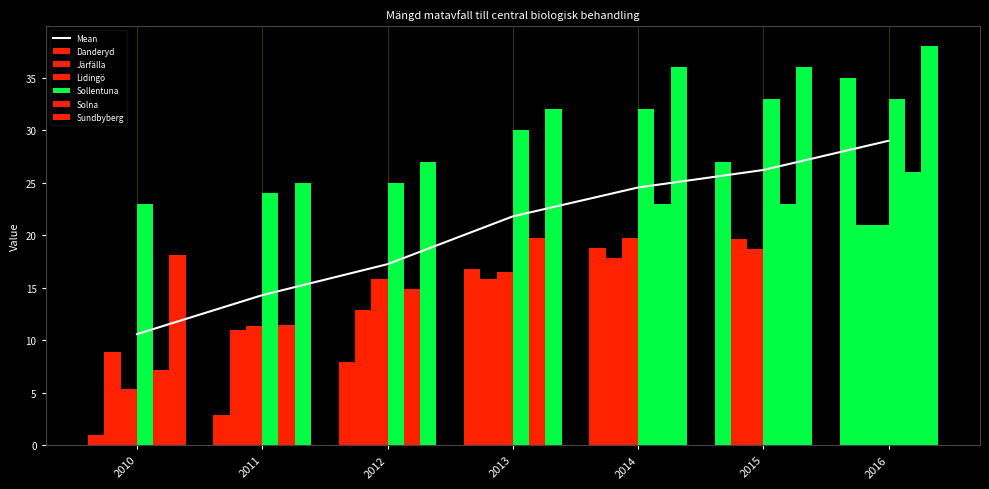

What value does the Järfälla series have at 2014?

17.8